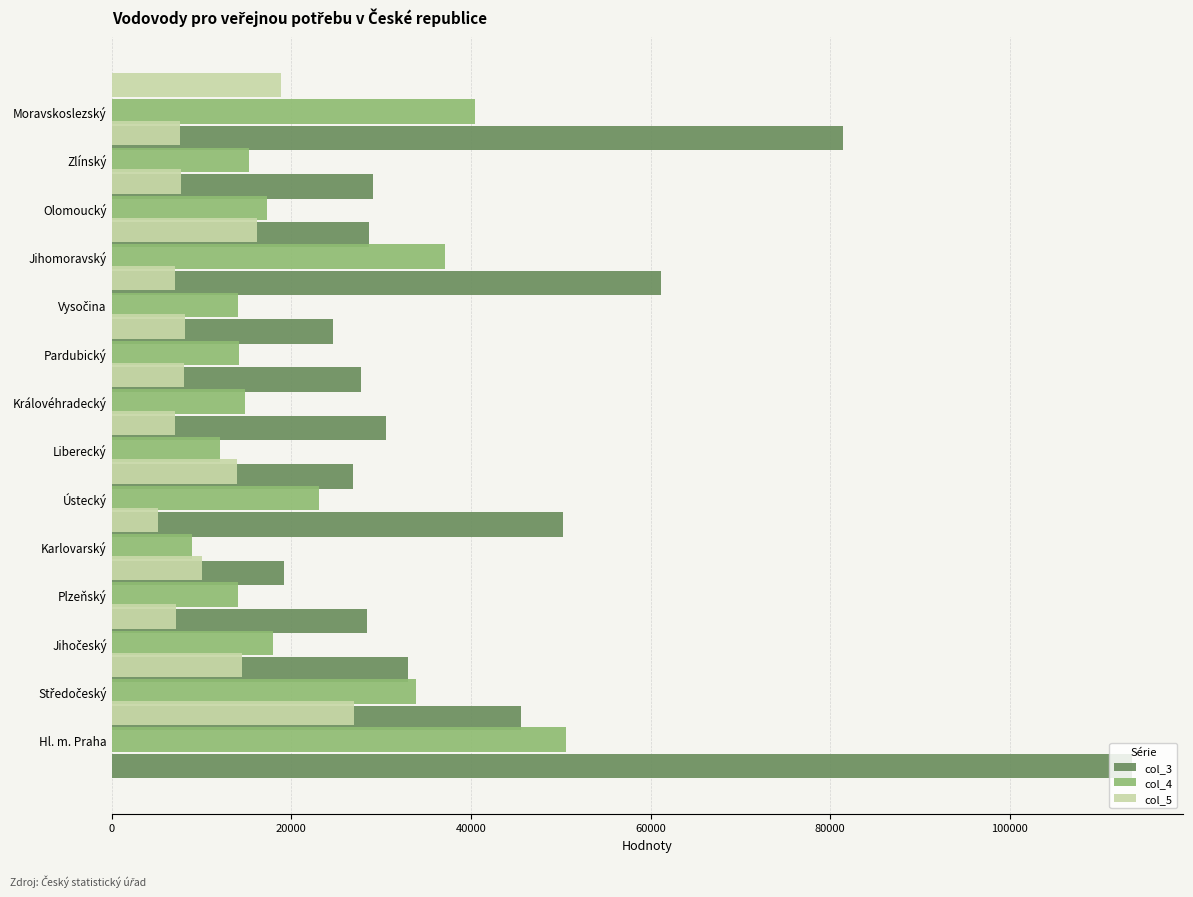

Are the bars grouped side by side (vs. stacked)?

Yes